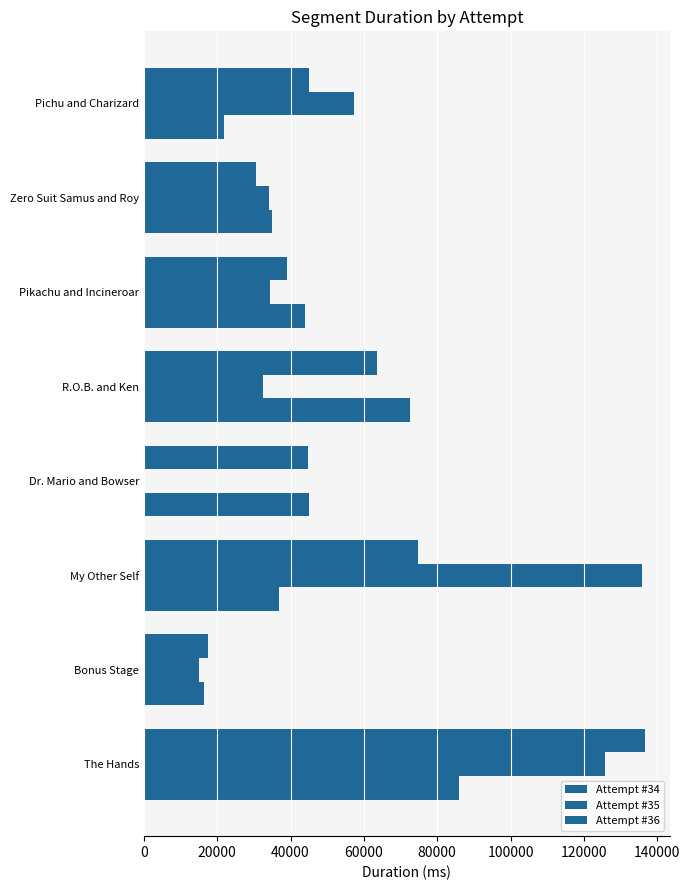

Reading left to right, list all the values displayed in this chart.

Attempt #34: 44934	30523	39127	63551	44888	74761	17368	136649
Attempt #35: 57345	34101	34292	32438	0	135981	14922	125827
Attempt #36: 21916	35076	44067	72692	44921	36987	16363	85822